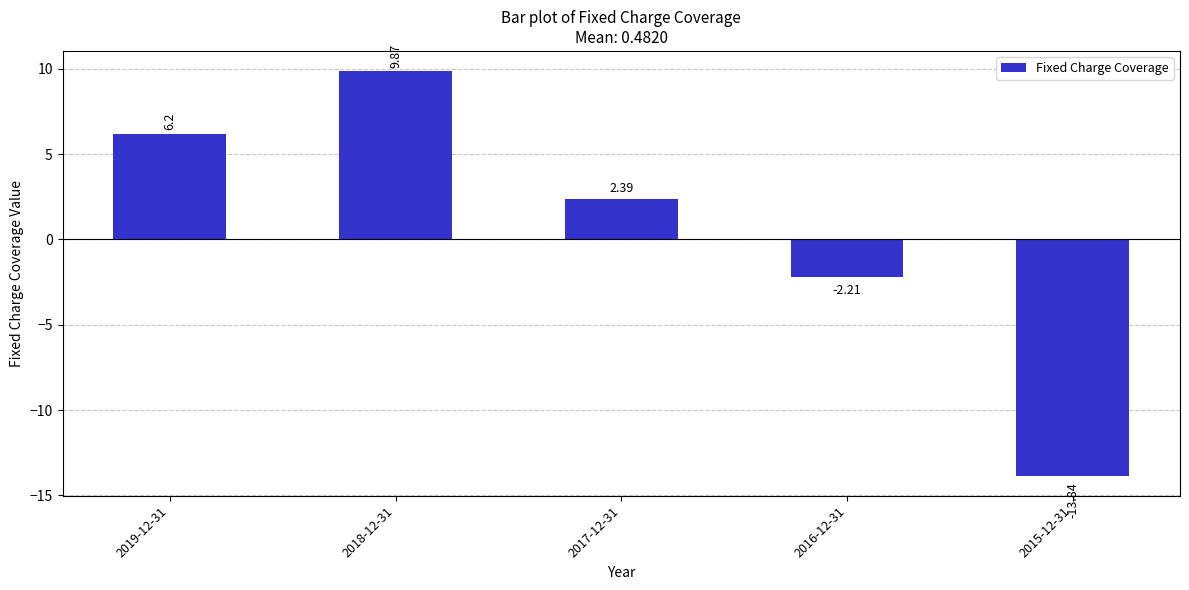

What is the average value?

0.5